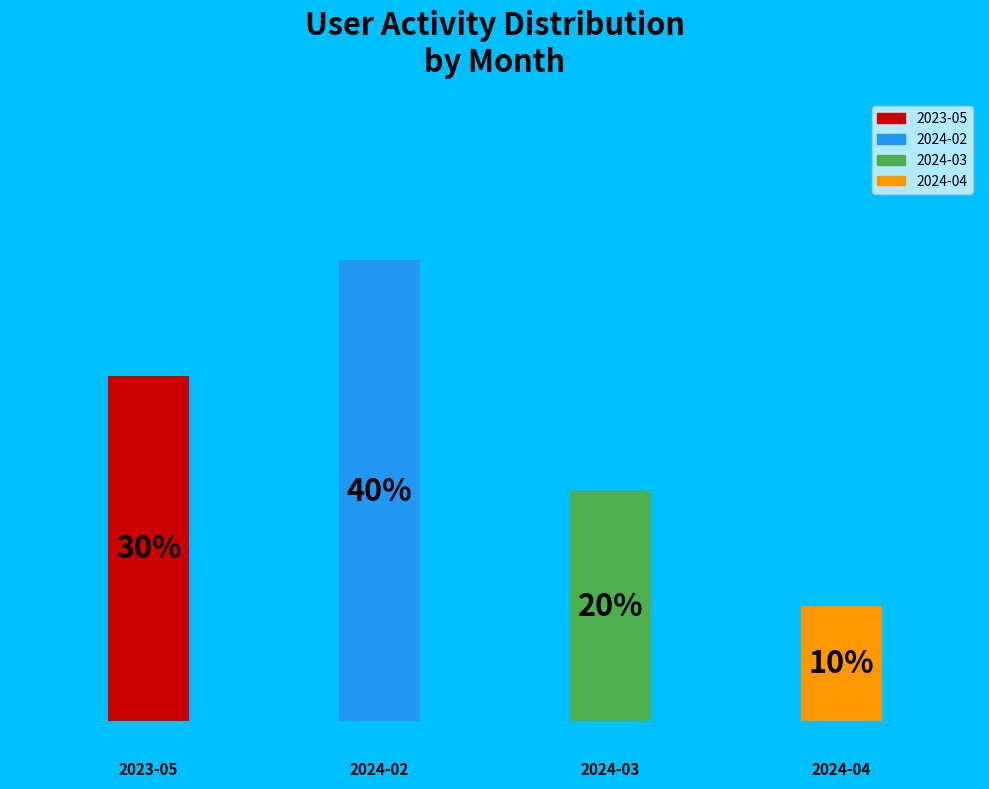

What is the smallest slice in the pie chart?

2024-04